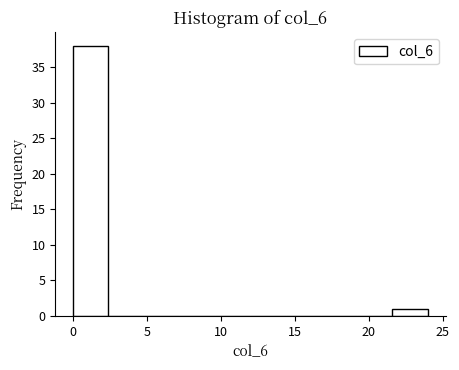

Reading left to right, list every bar in this chart as the range it spans on the x-axis followed by its height. Neither the bar edges nor the heights are printed on the chart, so give them approximately, as read against the axes.

0.0 to 2.4: 38
2.4 to 4.8: 0
4.8 to 7.2: 0
7.2 to 9.6: 0
9.6 to 12.0: 0
12.0 to 14.4: 0
14.4 to 16.8: 0
16.8 to 19.2: 0
19.2 to 21.6: 0
21.6 to 24.0: 1